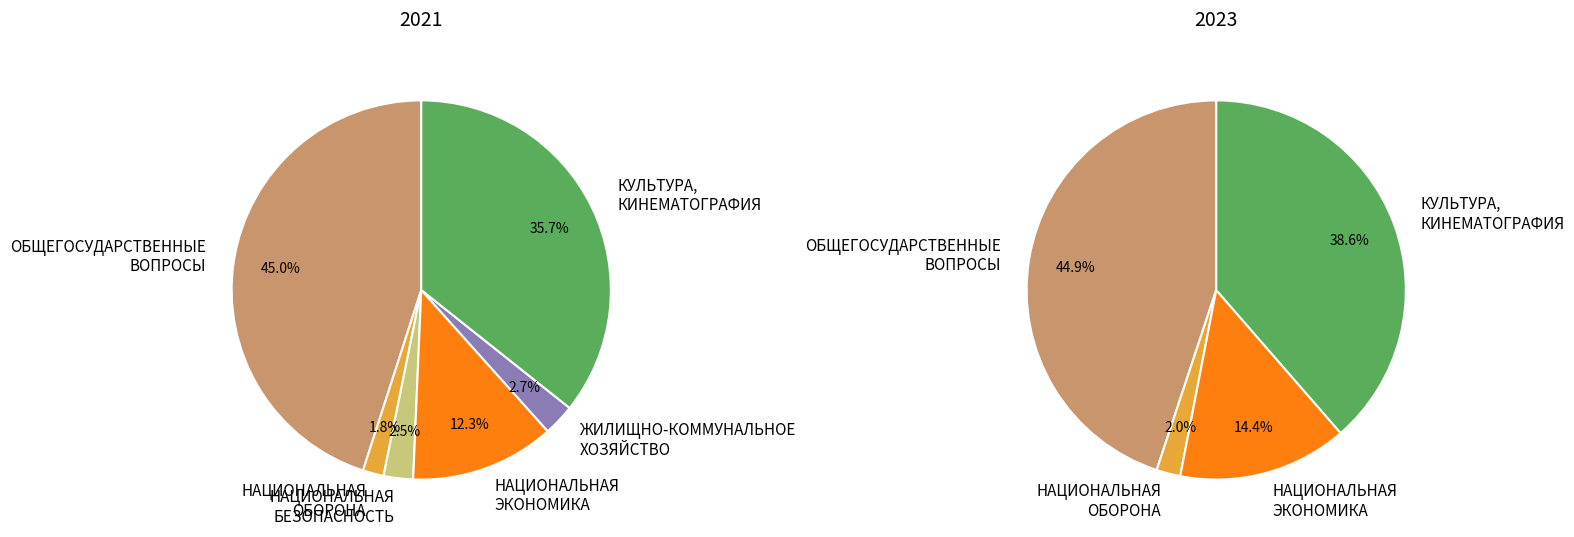

Is there any slice that represents more than half of the pie?

No